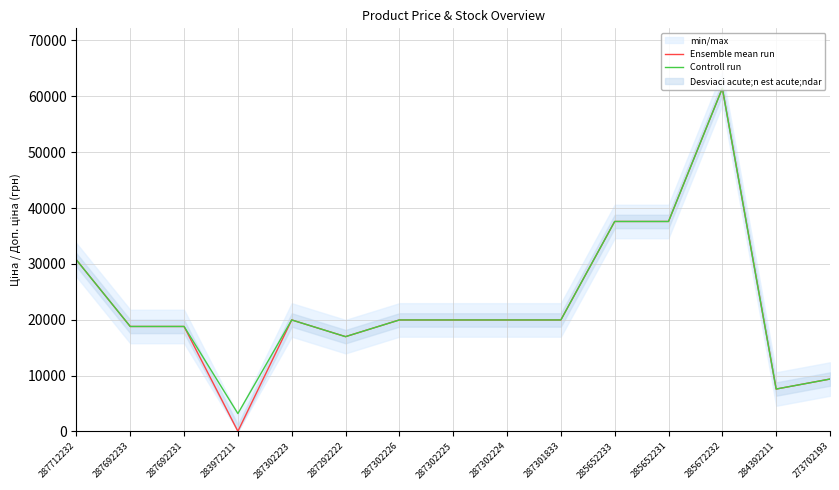

Which has a higher value, 287692231 or 287302225?

287302225